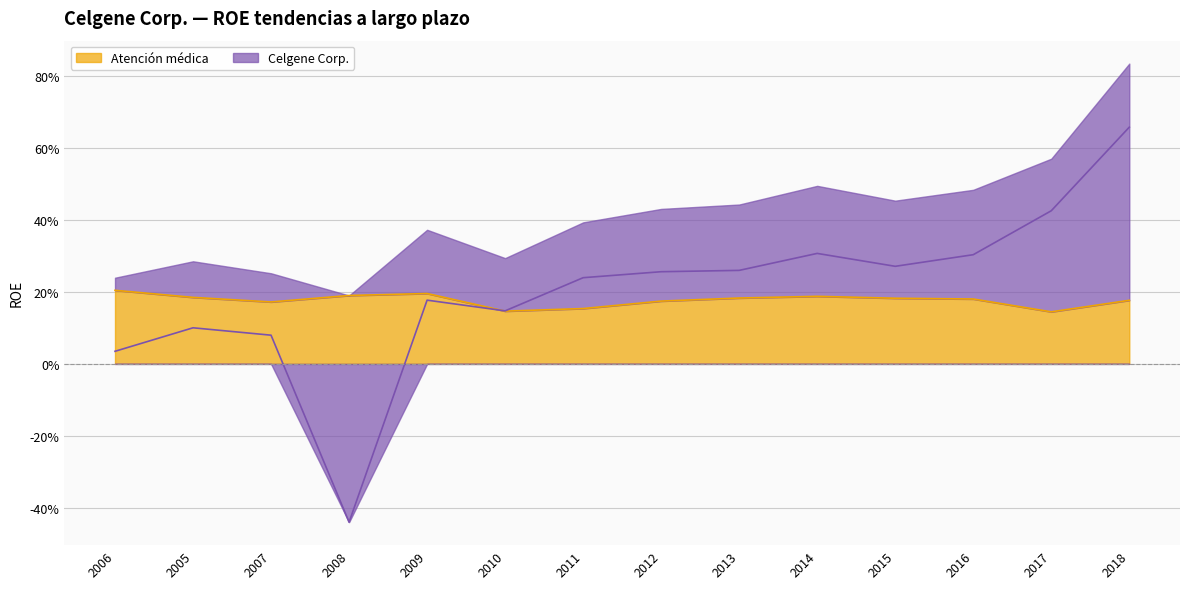

How many data points does each series have?

14